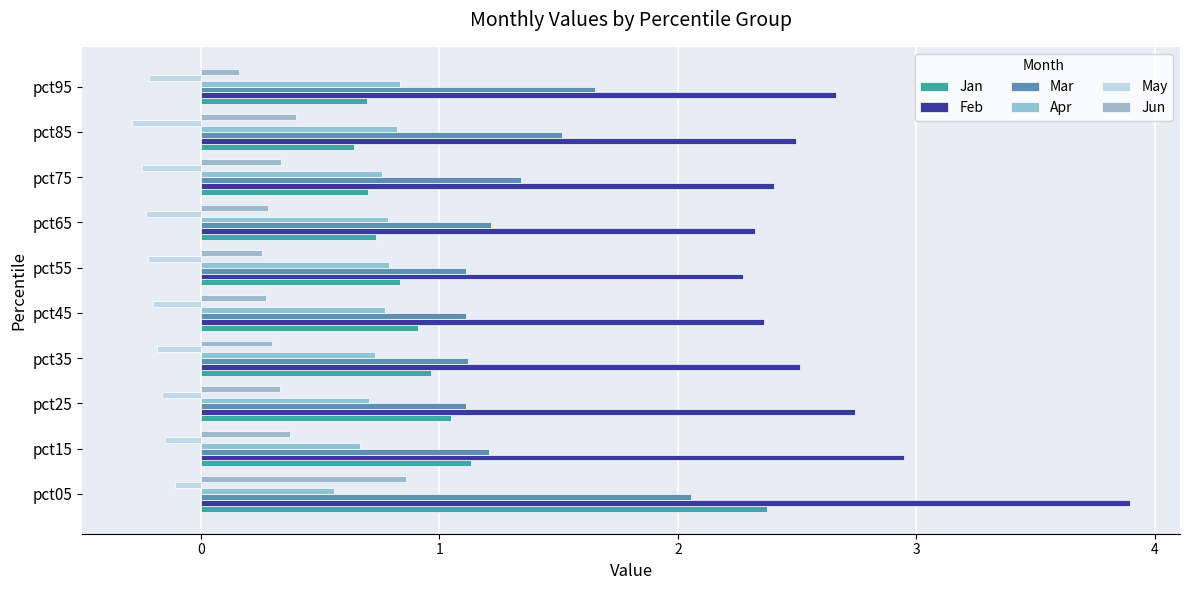

How many data points does each series have?

10